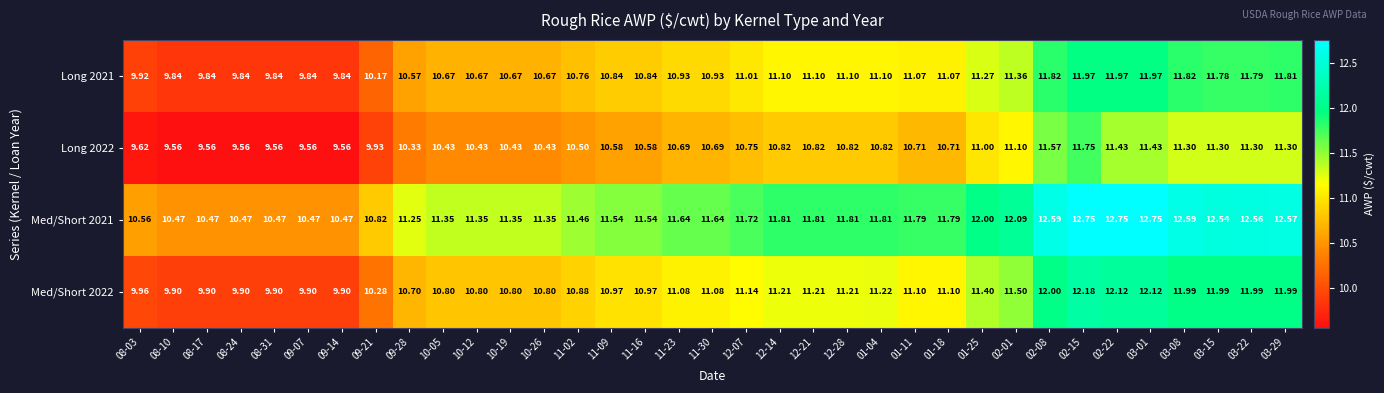

How many categories are shown in the chart?

35